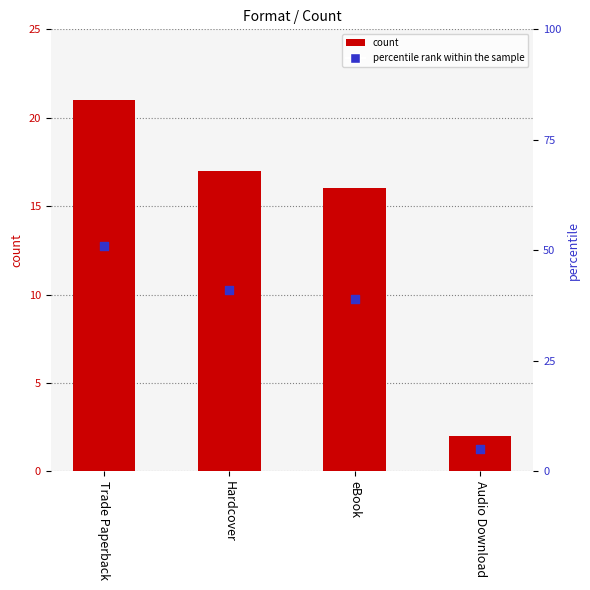

Is the value of percentile rank within the sample at eBook greater than the value of count at Audio Download?

Yes